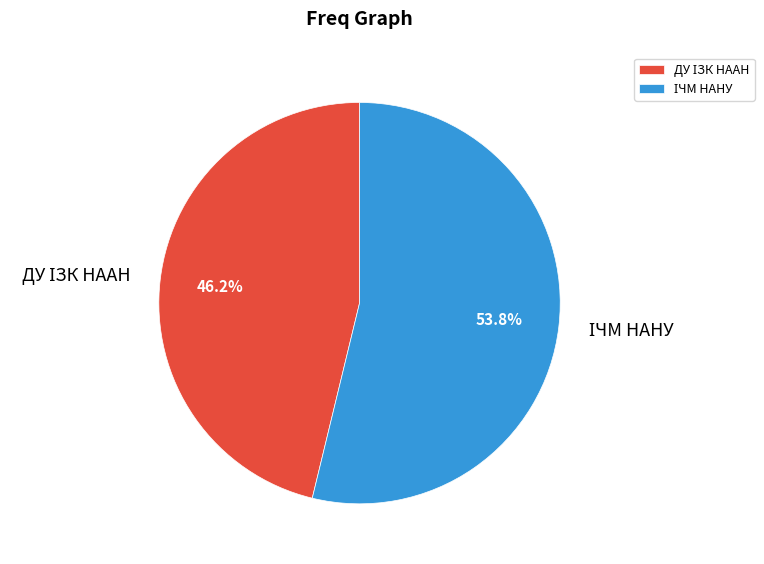

Is there a majority slice in this chart?

Yes